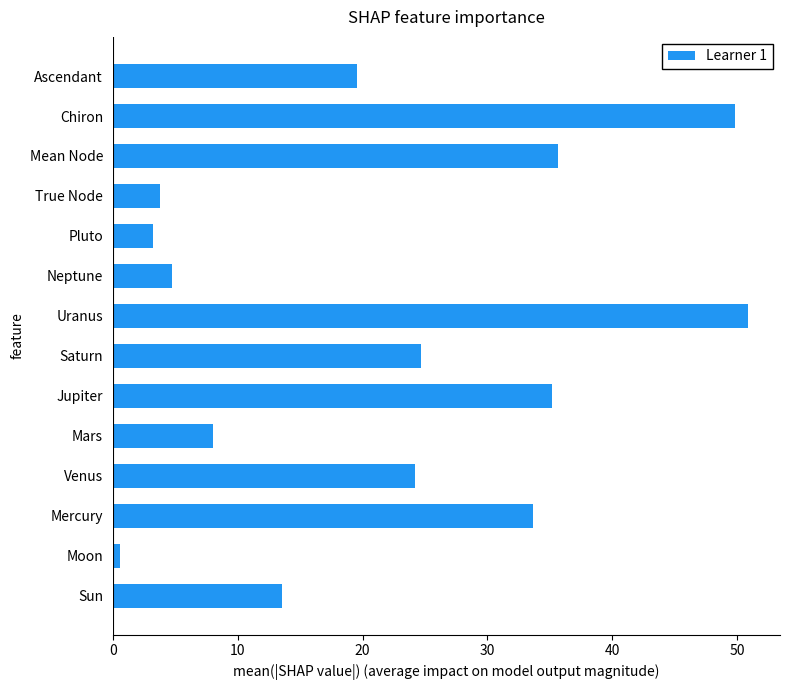

Reading bottom to top, what are all the values shown in this chart?

13.5	0.5	33.7	24.2	8.0	35.2	24.7	50.9	4.7	3.2	3.8	35.6	49.8	19.5